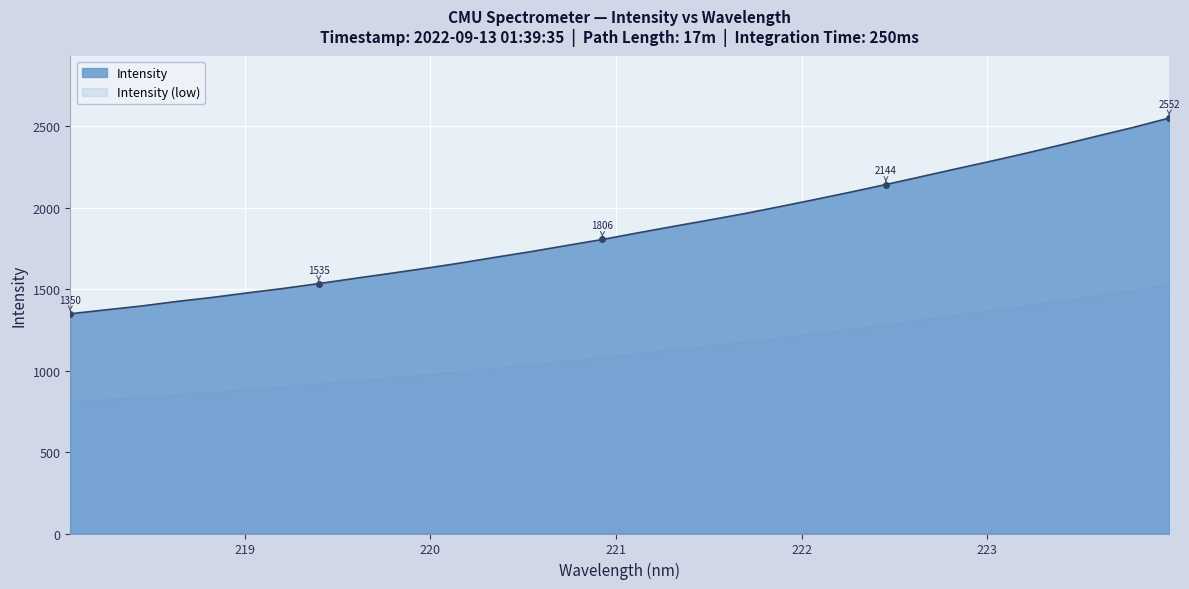

The value at 219.2067 is 883.7. True or false?

False